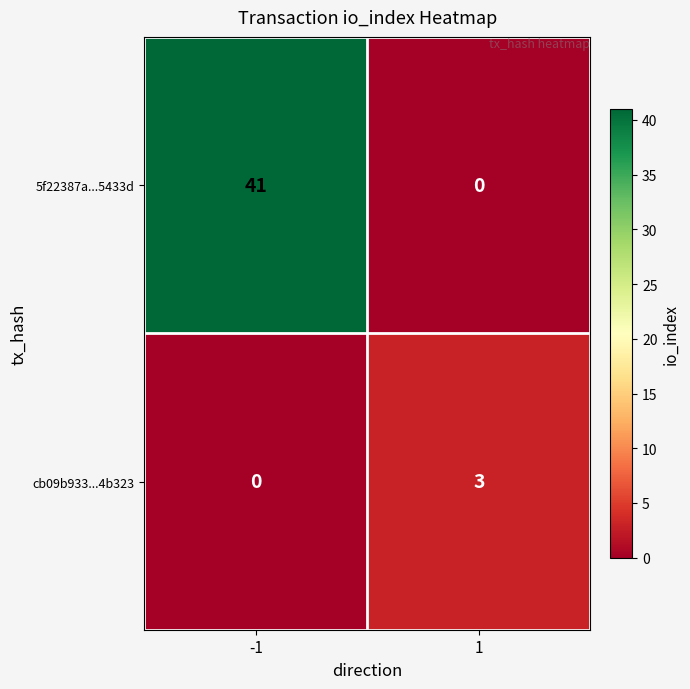

What is the greatest value displayed?

41